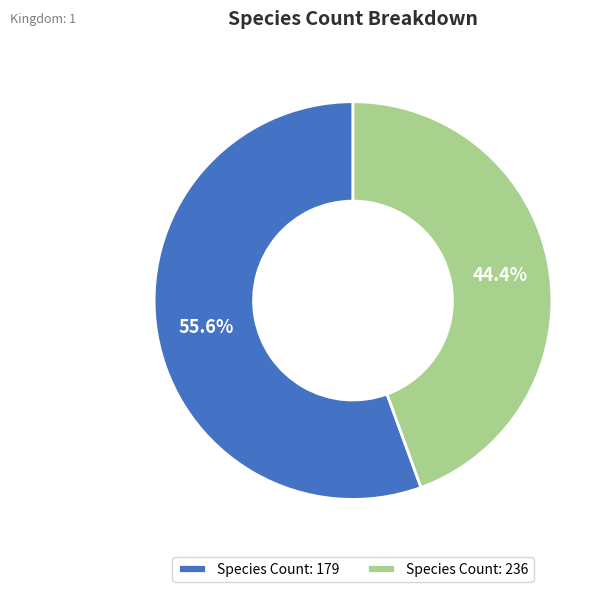

Which has a higher value, Species Count: 179 or Species Count: 236?

Species Count: 179